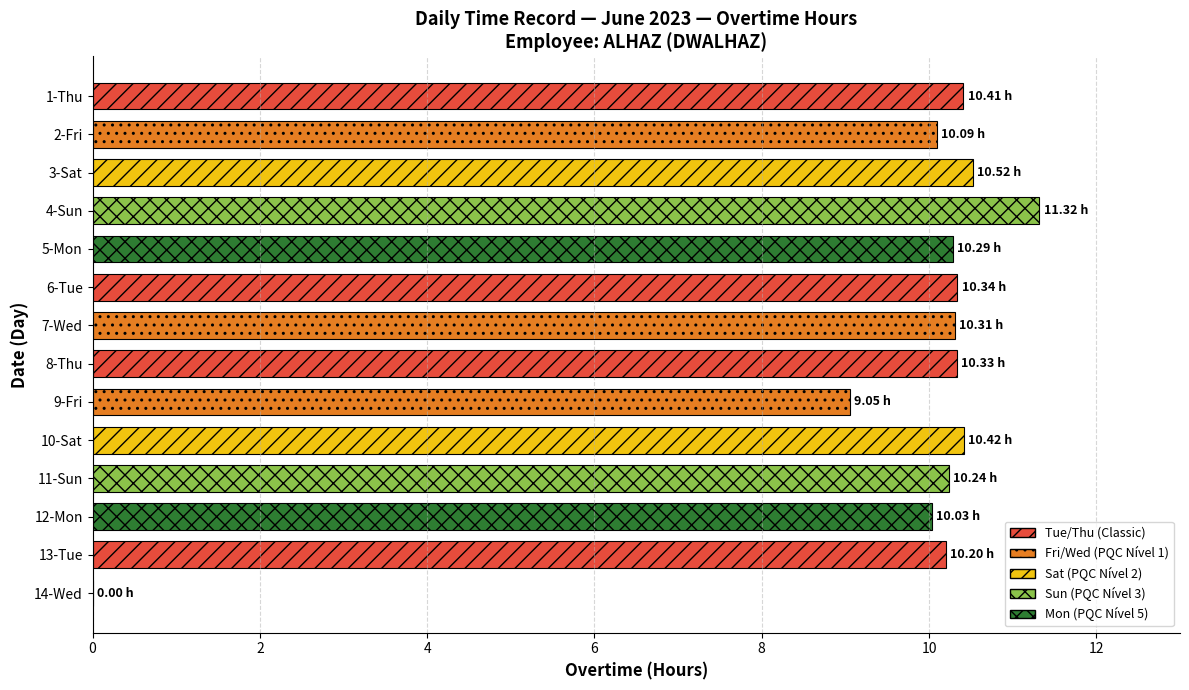

At which category does the chart reach its peak across all series?

4-Sun